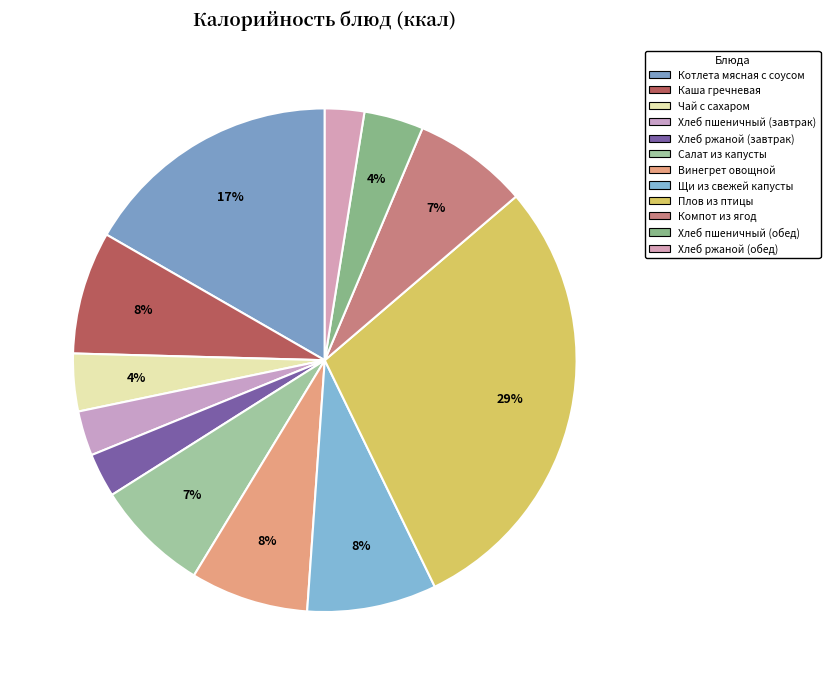

Is there a majority slice in this chart?

No